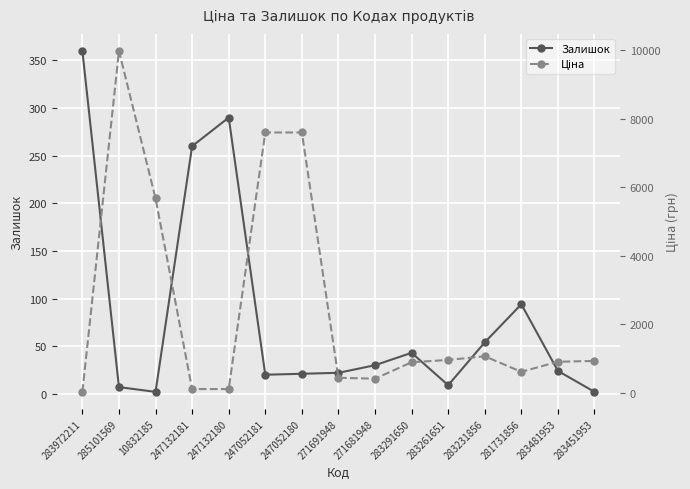

Count the number of categories in the chart.

15